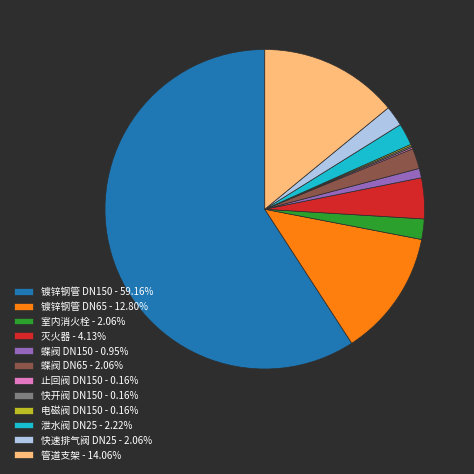

True or false: 蝶阀 DN65 accounts for 11% of the total.

False